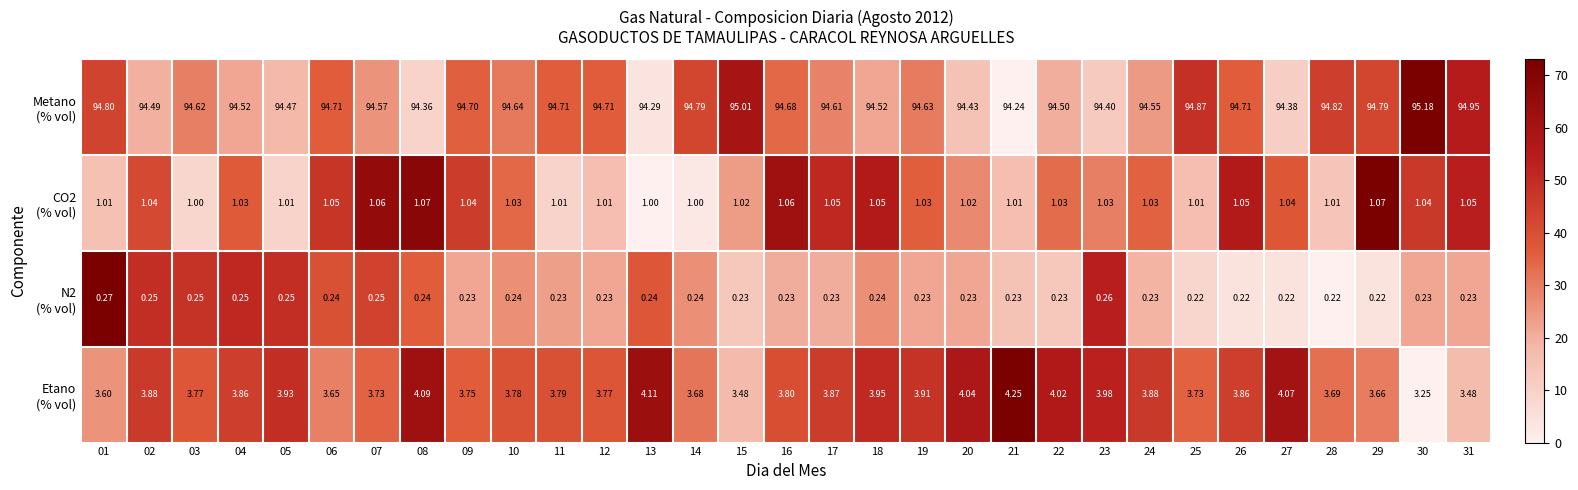

How many series are shown in this chart?

4